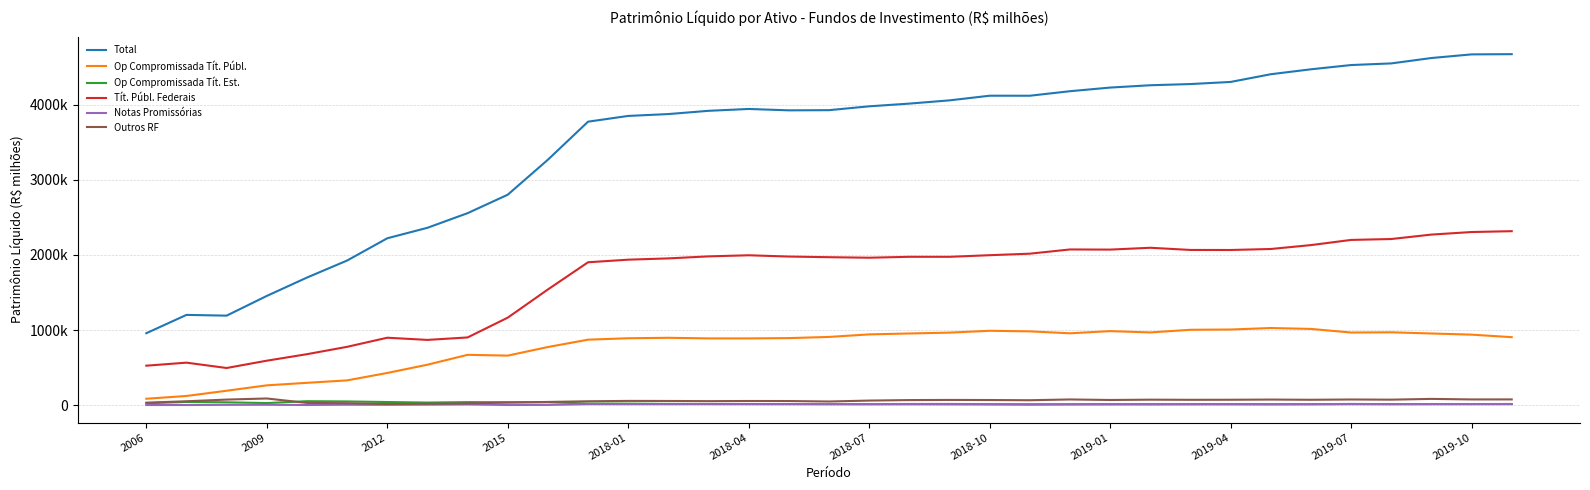

Does the chart display data point markers on the line(s)?

No